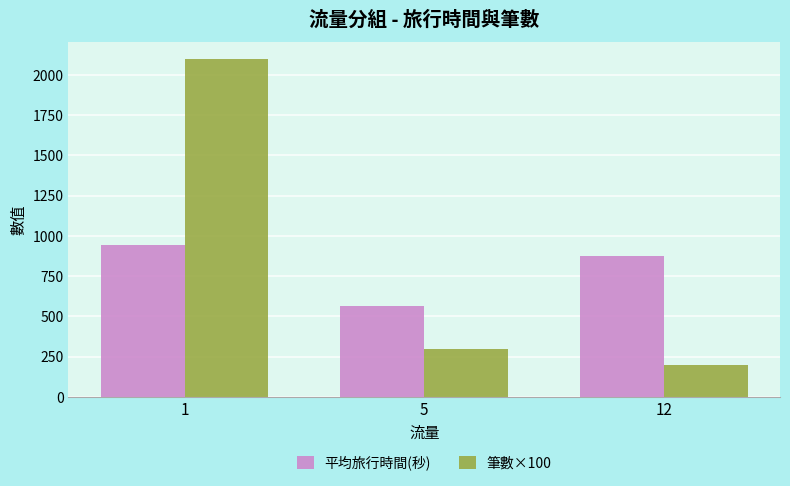

Reading left to right, list all the values displayed in this chart.

平均旅行時間(秒): 943.2	566.3	876.0
筆數×100: 2100.0	300.0	200.0